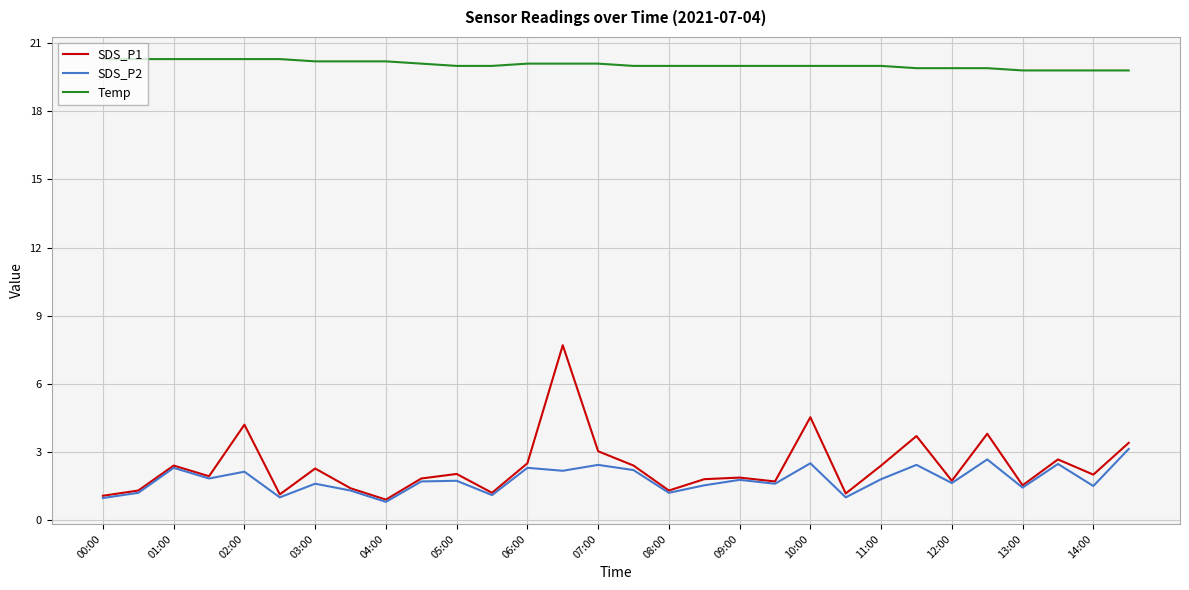

True or false: Temp and SDS_P2 cross at least once.

False